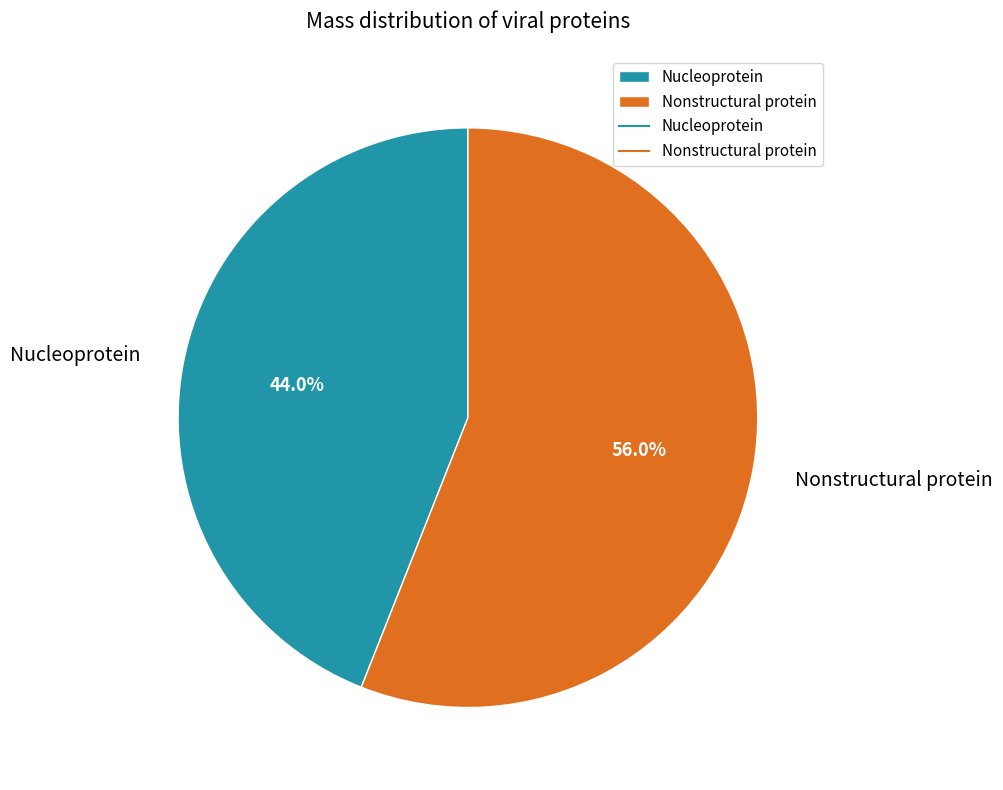

Is Nucleoprotein the majority of the pie?

No